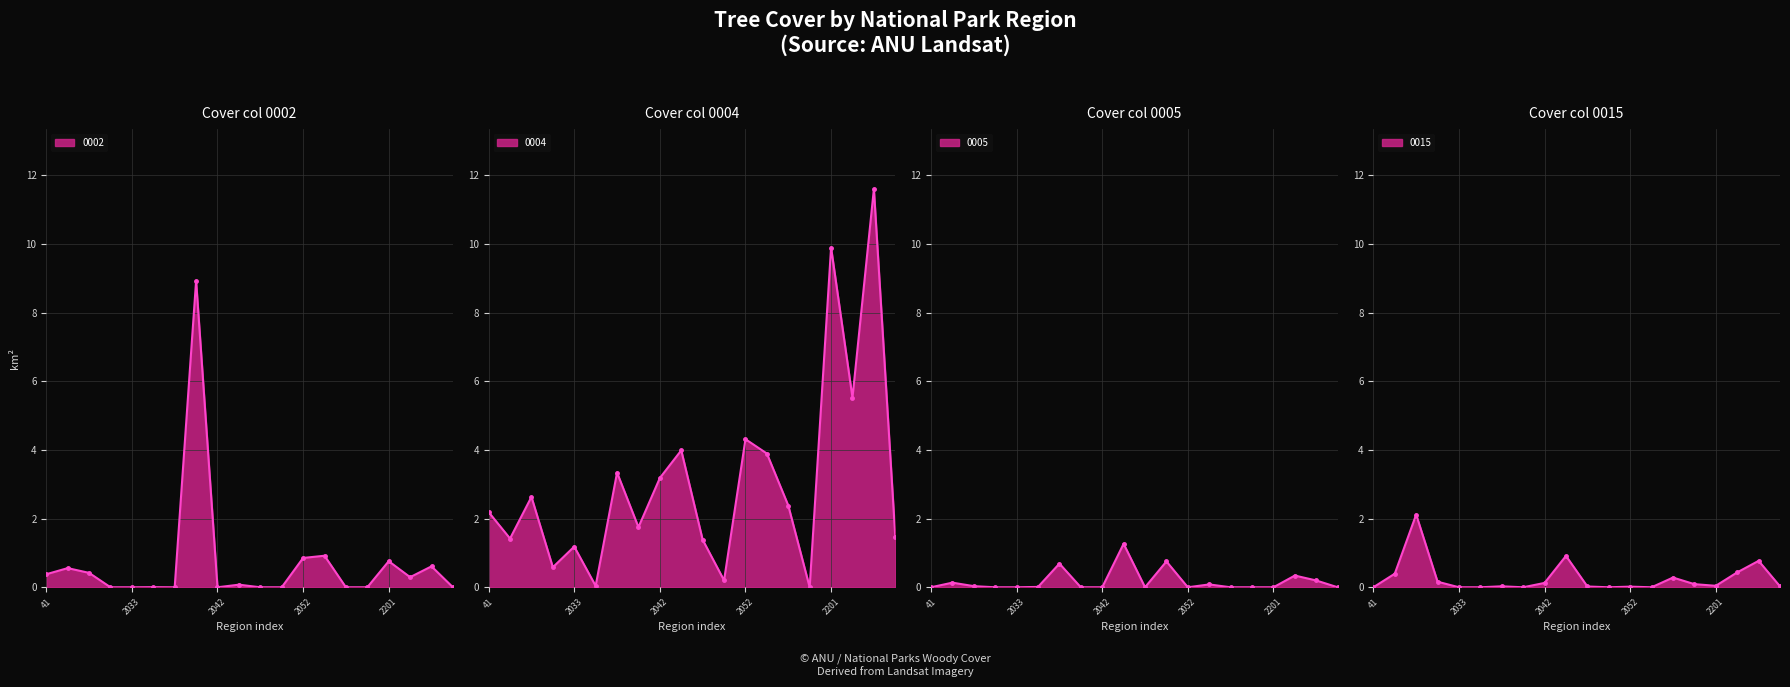

Which category has the highest value across all series?

2203